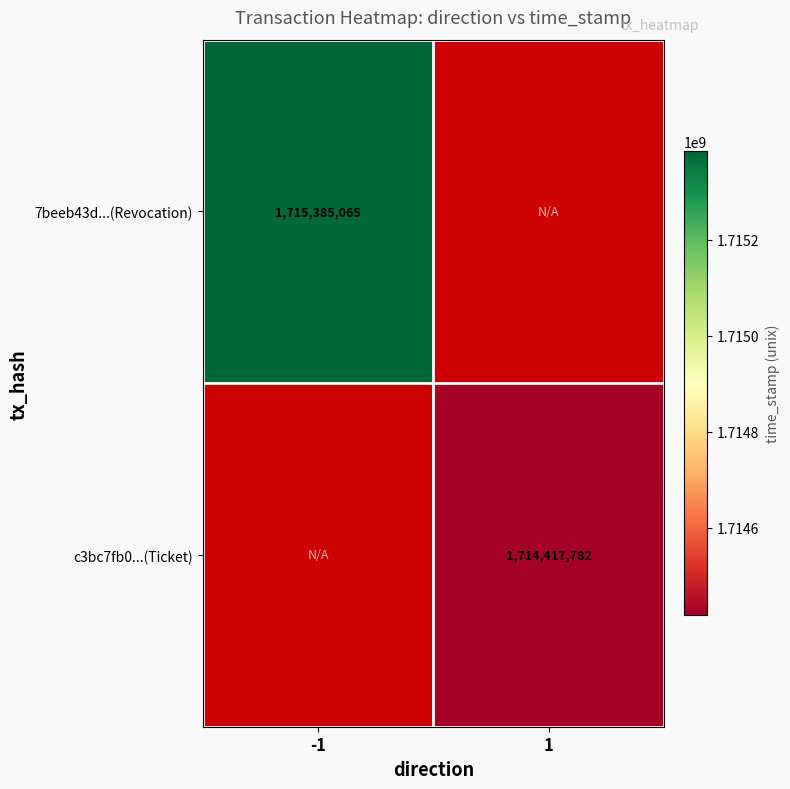

Is it true that c3bc7fb0...(Ticket) equals 1170565258 at 1?

False